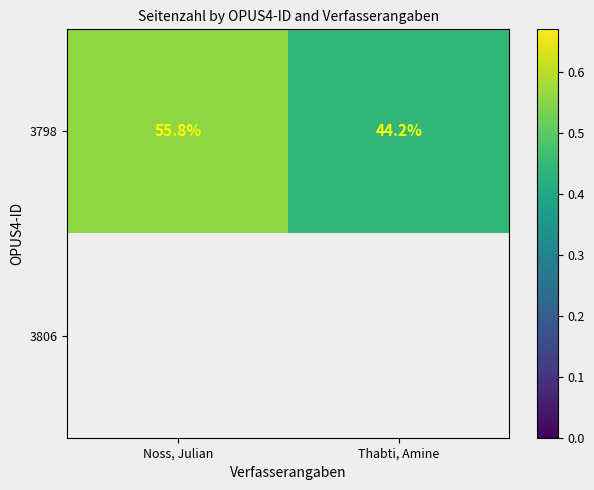

Where does the 3798 series first go above 55?

Noss, Julian